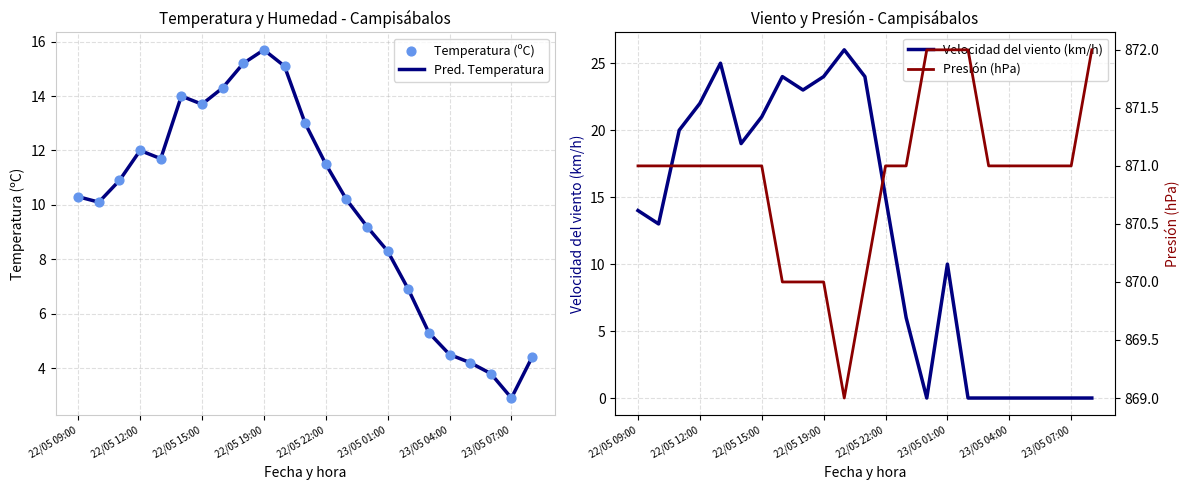

Which series reaches the maximum Y coordinate?

Presión (hPa)